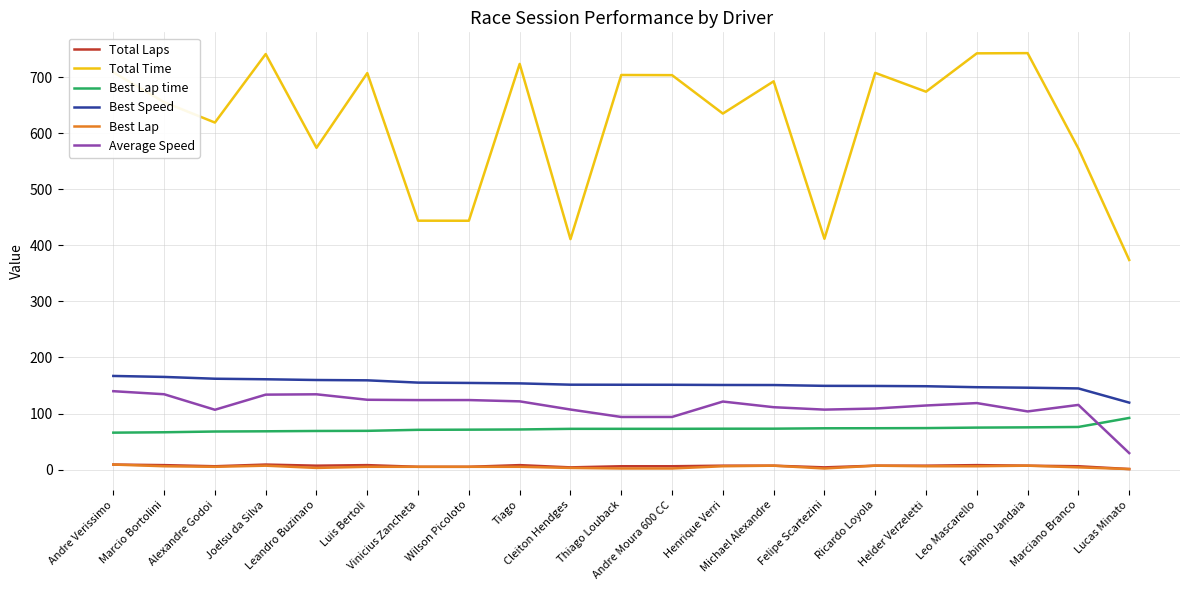

Which series has the widest spread of values?

Total Time